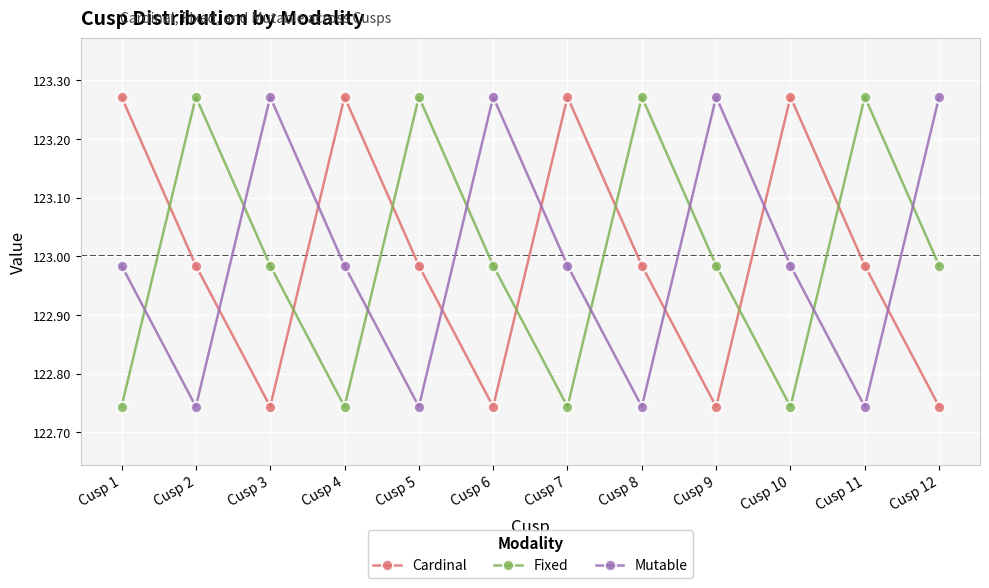

Where do Cardinal and Fixed first cross each other?

Cusp 1 and Cusp 2